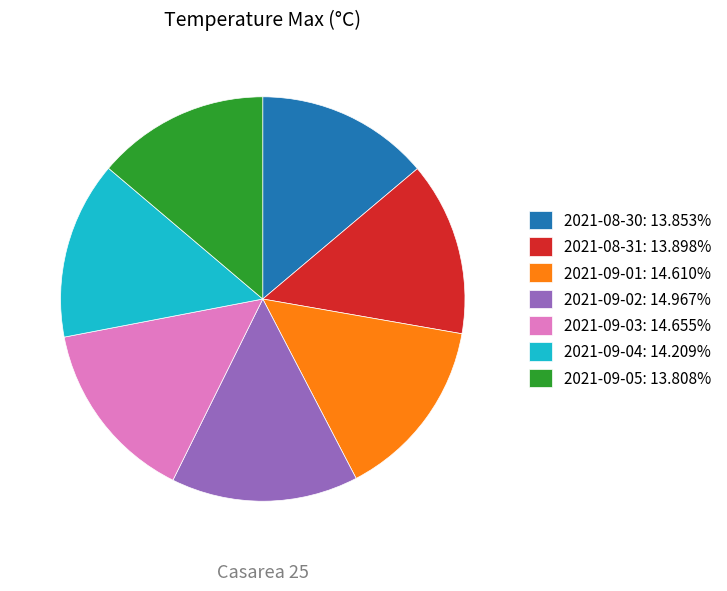

Between 2021-09-04 and 2021-09-02, which is larger?

2021-09-02